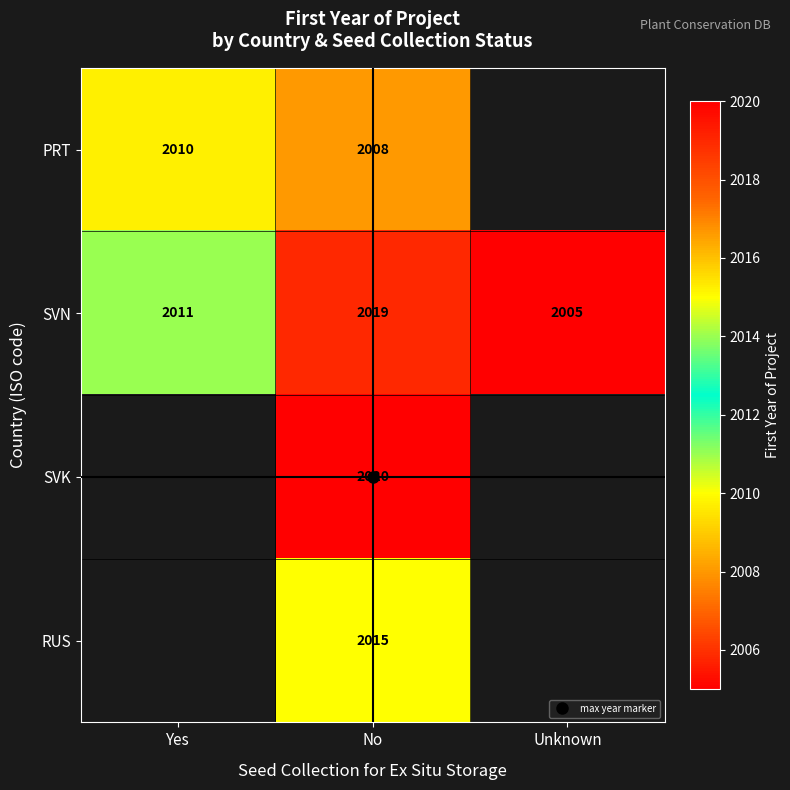

At which category is the sum across all series the highest?

No